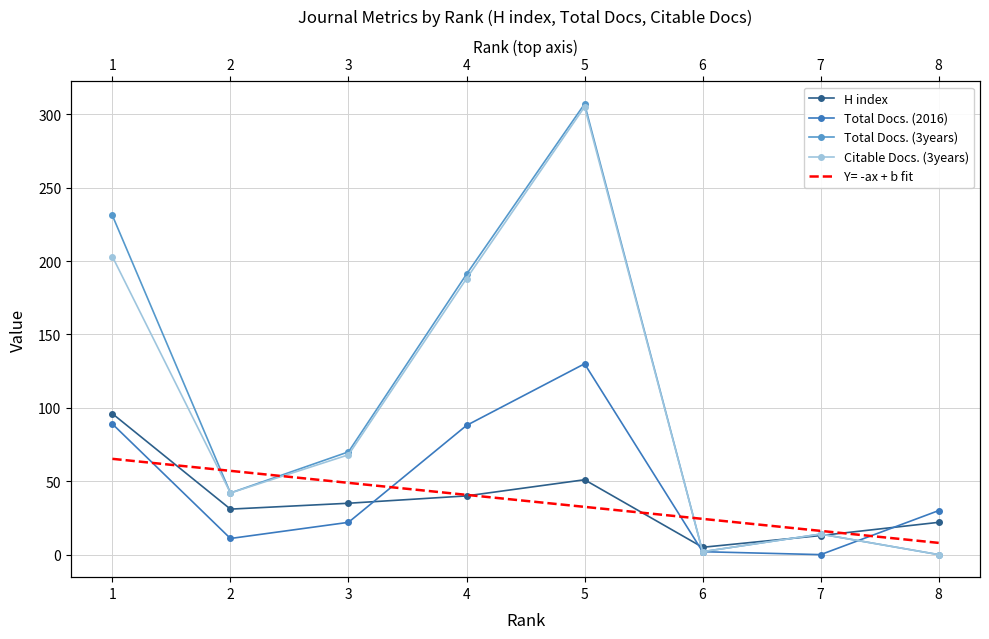

What is the spread (max minus min) of values at 8?

30